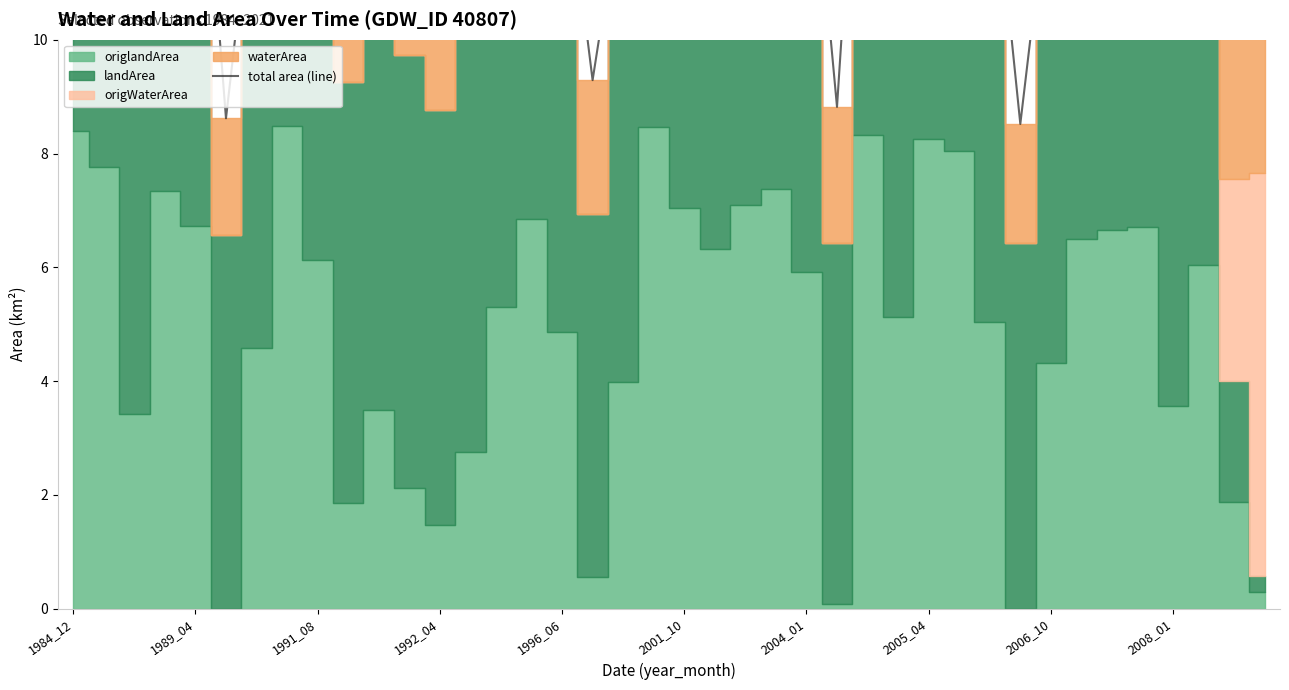

How many lines are shown in the chart?

1